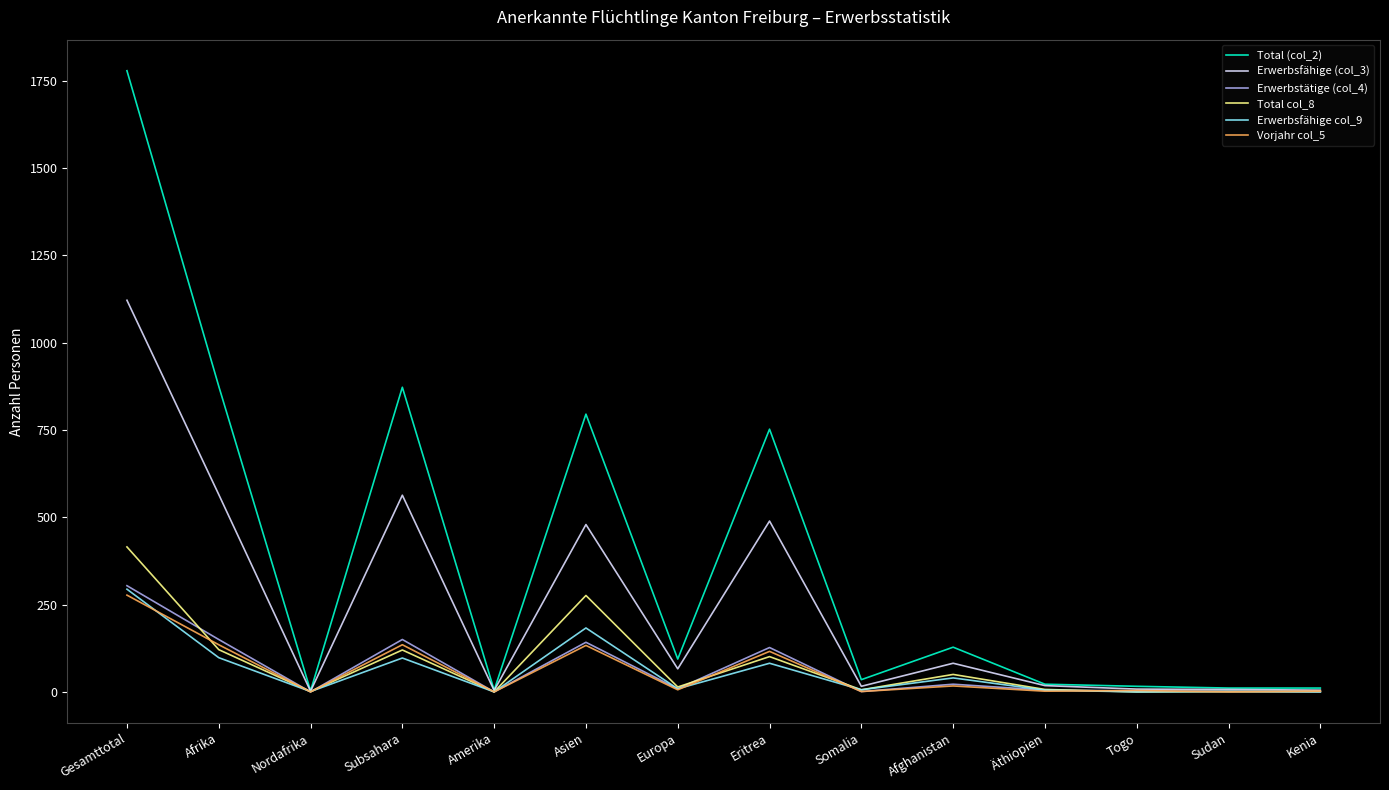

True or false: Total col_8 has more than 1 points higher than both neighbors.

True